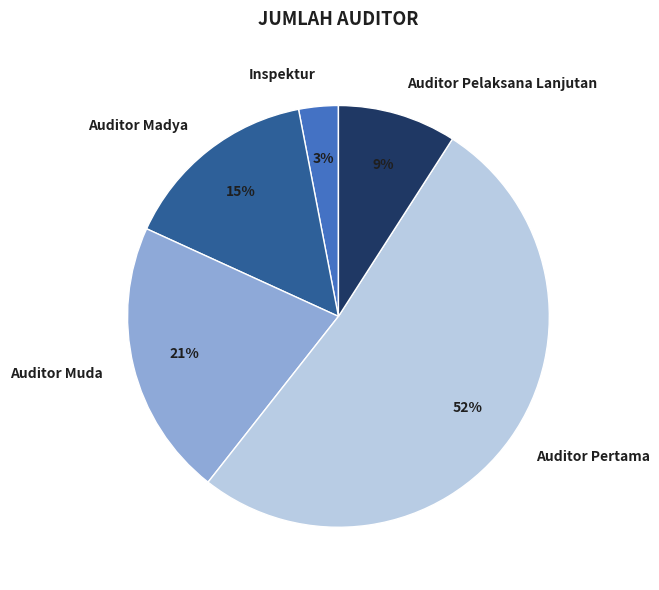

Combined, do Auditor Madya and Auditor Muda account for over 50%?

No